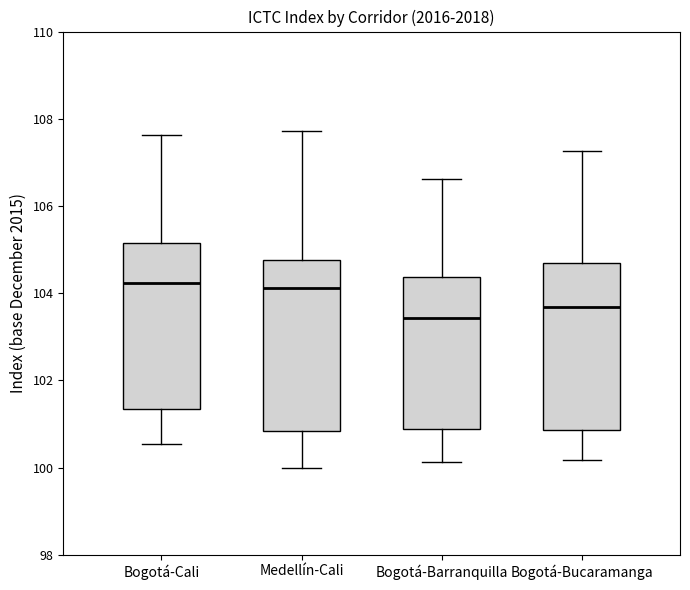

Reading left to right, transcribe this box plot: for each box, give where its median line is, the range the box spans, and where its two whiskers end, as read against the y-axis. The values are not printed on the chart, so give them approximately, as read against the axis.

Bogotá-Cali: median 104.2, box 101.4 to 105.2, whiskers 100.6 to 107.6
Medellín-Cali: median 104.2, box 100.8 to 104.8, whiskers 100.0 to 107.8
Bogotá-Barranquilla: median 103.4, box 100.8 to 104.4, whiskers 100.2 to 106.6
Bogotá-Bucaramanga: median 103.6, box 100.8 to 104.8, whiskers 100.2 to 107.2